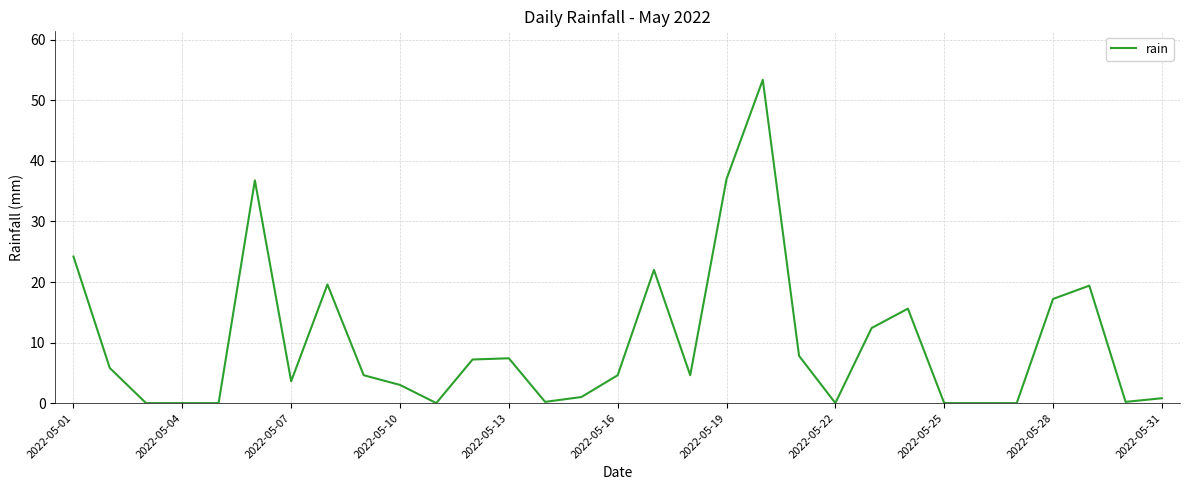

What is the difference between the maximum and minimum values?

53.4